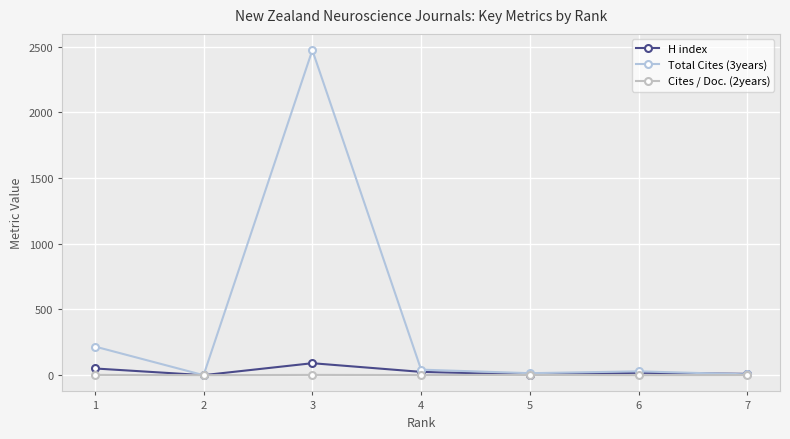

How many series are shown in this chart?

3